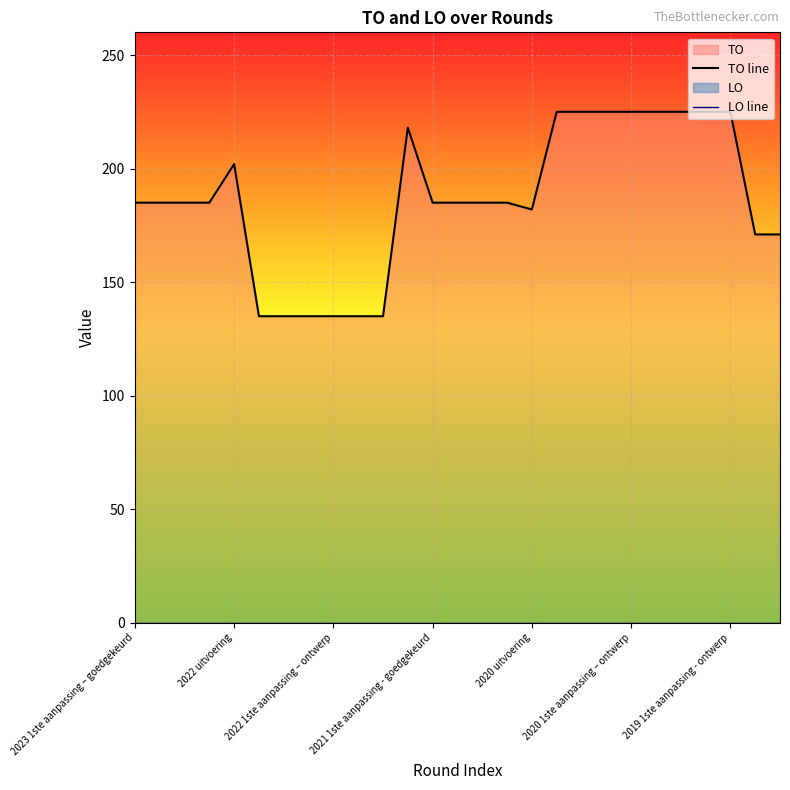

How many interior local peaks does the TO line series have?

2